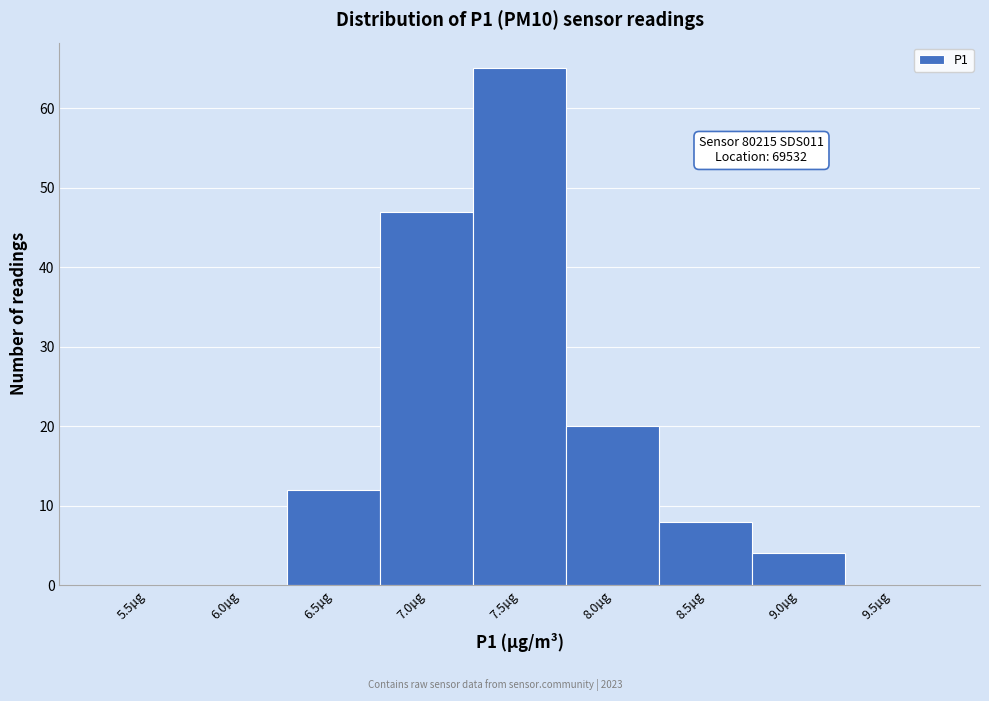

Reading right to left, transcribe all the data shown in this chart.

9.5µg=0	9.0µg=4	8.5µg=8	8.0µg=20	7.5µg=65	7.0µg=47	6.5µg=12	6.0µg=0	5.5µg=0